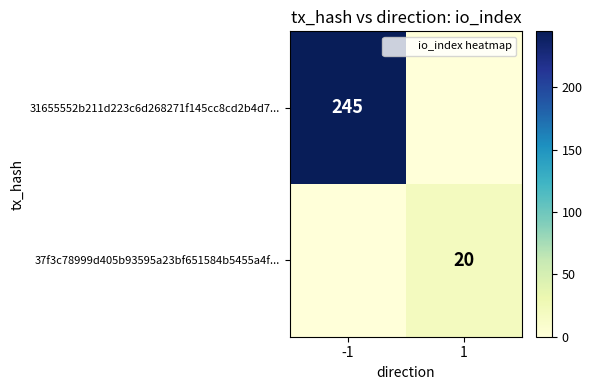

What is the difference between the maximum and minimum values in the 31655552b211d223c6d268271f145cc8cd2b4d7... series?

245